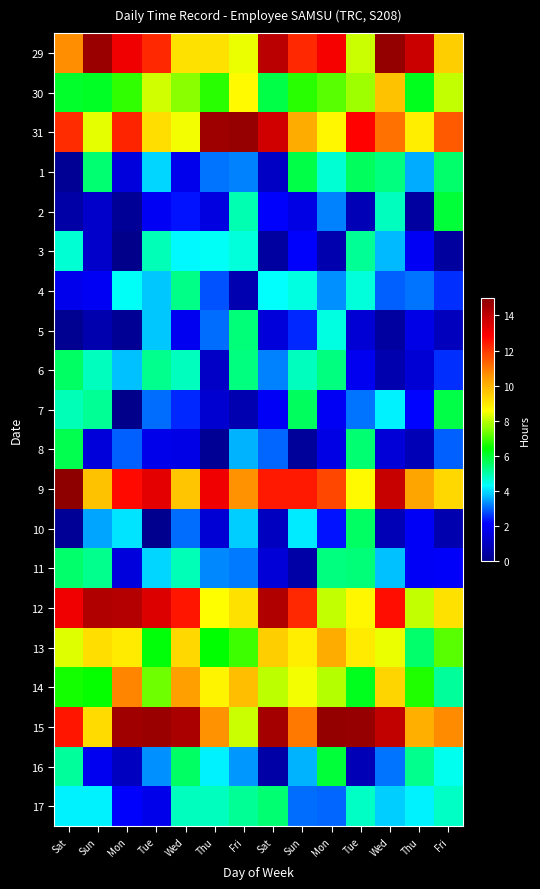

Reading left to right, what are all the values shown in this chart?

29: Sat=10.6	Sun=14.7	Mon=13.1	Tue=12.2	Wed=9.1	Thu=9.1	Fri=8.4	Sat=14.1	Sun=12.2	Mon=13.0	Tue=8.1	Wed=14.8	Thu=13.8	Fri=9.5
30: Sat=6.1	Sun=6.1	Mon=6.8	Tue=8.1	Wed=7.6	Thu=6.7	Fri=8.7	Sat=5.8	Sun=6.8	Mon=7.2	Tue=7.7	Wed=9.7	Thu=6.2	Fri=8.1
31: Sat=12.1	Sun=8.3	Mon=12.3	Tue=9.2	Wed=8.5	Thu=14.6	Fri=14.8	Sat=13.7	Sun=10.1	Mon=8.7	Tue=12.8	Wed=11.1	Thu=8.9	Fri=11.5
1: Sat=0.2	Sun=5.5	Mon=1.6	Tue=4.0	Wed=1.9	Thu=3.1	Fri=3.3	Sat=1.1	Sun=5.8	Mon=4.7	Tue=5.6	Wed=5.4	Thu=3.6	Fri=5.5
2: Sat=0.5	Sun=1.2	Mon=0.3	Tue=2.0	Wed=2.3	Thu=1.6	Fri=5.0	Sat=2.1	Sun=1.7	Mon=3.3	Tue=0.8	Wed=4.8	Thu=0.4	Fri=5.9
3: Sat=4.6	Sun=1.2	Mon=0.0	Tue=4.9	Wed=4.2	Thu=4.4	Fri=4.6	Sat=0.4	Sun=2.2	Mon=0.7	Tue=5.2	Wed=3.7	Thu=2.0	Fri=0.4
4: Sat=1.9	Sun=2.0	Mon=4.4	Tue=3.8	Wed=5.3	Thu=2.8	Fri=0.7	Sat=4.3	Sun=4.6	Mon=3.4	Tue=4.6	Wed=3.0	Thu=3.1	Fri=2.6
5: Sat=0.2	Sun=0.6	Mon=0.2	Tue=3.8	Wed=1.9	Thu=3.1	Fri=5.4	Sat=1.5	Sun=2.5	Mon=4.5	Tue=1.4	Wed=0.5	Thu=1.7	Fri=1.0
6: Sat=5.6	Sun=4.8	Mon=3.8	Tue=5.2	Wed=4.8	Thu=1.1	Fri=5.4	Sat=3.2	Sun=4.8	Mon=5.4	Tue=1.9	Wed=0.7	Thu=1.4	Fri=2.6
7: Sat=4.9	Sun=5.2	Mon=0.0	Tue=3.1	Wed=2.5	Thu=1.3	Fri=0.7	Sat=2.0	Sun=5.7	Mon=1.9	Tue=3.1	Wed=4.2	Thu=2.2	Fri=5.8
8: Sat=5.8	Sun=1.5	Mon=3.0	Tue=1.8	Wed=1.7	Thu=0.2	Fri=3.7	Sat=3.0	Sun=0.3	Mon=1.7	Tue=5.4	Wed=1.4	Thu=0.9	Fri=2.9
9: Sat=14.9	Sun=9.7	Mon=12.7	Tue=13.3	Wed=9.7	Thu=13.1	Fri=10.6	Sat=12.4	Sun=12.4	Mon=11.8	Tue=8.6	Wed=13.8	Thu=10.2	Fri=9.3
10: Sat=0.2	Sun=3.5	Mon=4.1	Tue=0.1	Wed=3.1	Thu=1.4	Fri=3.9	Sat=1.0	Sun=4.1	Mon=2.3	Tue=5.6	Wed=0.8	Thu=2.0	Fri=0.7
11: Sat=5.5	Sun=5.3	Mon=1.5	Tue=4.0	Wed=4.9	Thu=3.3	Fri=3.2	Sat=1.5	Sun=0.6	Mon=5.4	Tue=5.4	Wed=3.8	Thu=2.0	Fri=2.1
12: Sat=13.1	Sun=14.3	Mon=14.2	Tue=13.5	Wed=12.5	Thu=8.6	Fri=9.1	Sat=14.3	Sun=12.2	Mon=8.1	Tue=8.7	Wed=12.6	Thu=8.0	Fri=9.1
13: Sat=8.3	Sun=9.2	Mon=8.9	Tue=6.3	Wed=9.3	Thu=6.4	Fri=7.0	Sat=9.5	Sun=8.9	Mon=10.1	Tue=8.9	Wed=8.4	Thu=5.6	Fri=7.2
14: Sat=6.6	Sun=6.5	Mon=10.8	Tue=7.4	Wed=10.4	Thu=8.8	Fri=9.8	Sat=8.0	Sun=8.5	Mon=8.0	Tue=6.2	Wed=9.3	Thu=6.7	Fri=5.1
15: Sat=12.5	Sun=9.2	Mon=14.6	Tue=14.7	Wed=14.4	Thu=10.6	Fri=8.1	Sat=14.5	Sun=11.0	Mon=14.8	Tue=14.7	Wed=14.0	Thu=10.1	Fri=10.7
16: Sat=5.1	Sun=1.9	Mon=1.0	Tue=3.3	Wed=5.6	Thu=4.2	Fri=3.4	Sat=0.6	Sun=3.7	Mon=5.9	Tue=0.8	Wed=3.1	Thu=5.3	Fri=4.4
17: Sat=4.2	Sun=4.2	Mon=2.2	Tue=1.8	Wed=4.9	Thu=4.9	Fri=5.2	Sat=5.5	Sun=3.1	Mon=3.0	Tue=4.8	Wed=3.9	Thu=4.2	Fri=4.8